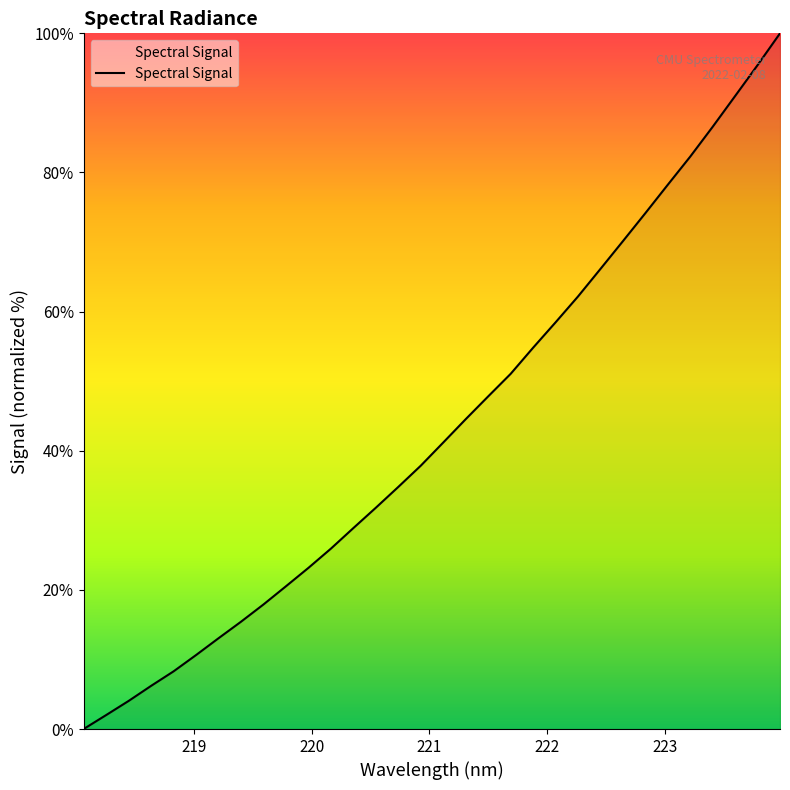

Does the chart have visible grid lines?

No